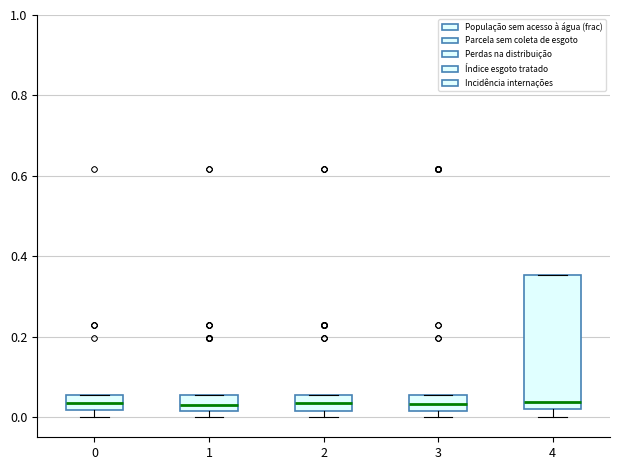

Reading left to right, transcribe this box plot: for each box, give where its median line is, the range the box spans, and where its two whiskers end, as read against the y-axis. The values are not printed on the chart, so give them approximately, as read against the axis.

0: median 0.04, box 0.02 to 0.06, whiskers 0.00 to 0.06
1: median 0.04, box 0.02 to 0.06, whiskers 0.00 to 0.06
2: median 0.04, box 0.02 to 0.06, whiskers 0.00 to 0.06
3: median 0.04, box 0.02 to 0.06, whiskers 0.00 to 0.06
4: median 0.04, box 0.02 to 0.36, whiskers 0.00 to 0.36